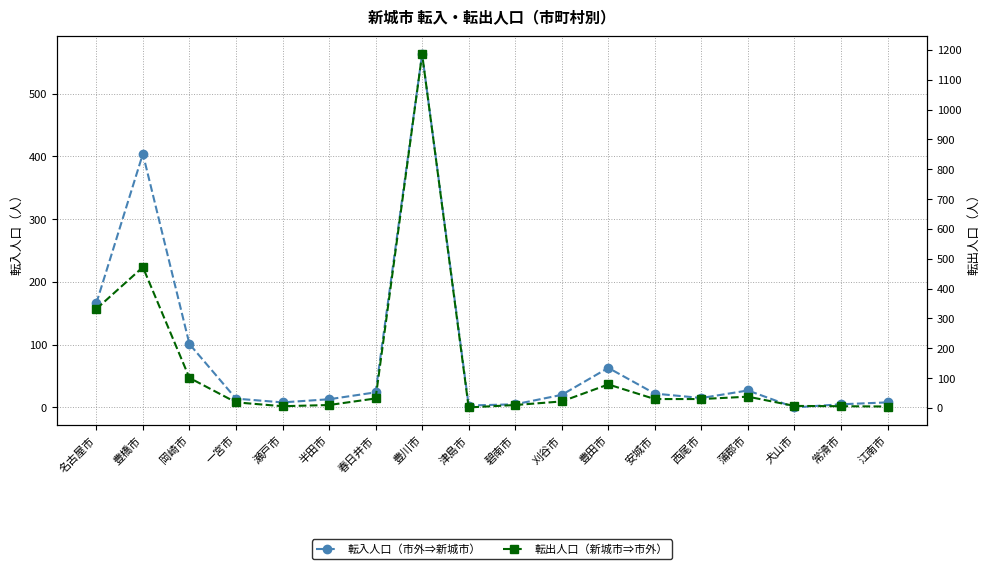

Where is the first local minimum for 転入人口（市外⇒新城市）?

瀬戸市